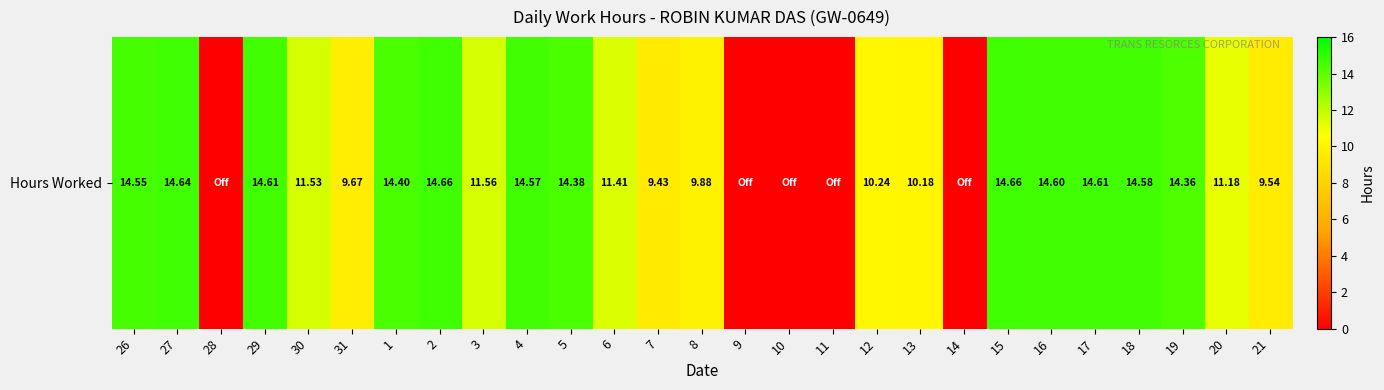

How many series are shown in this chart?

1